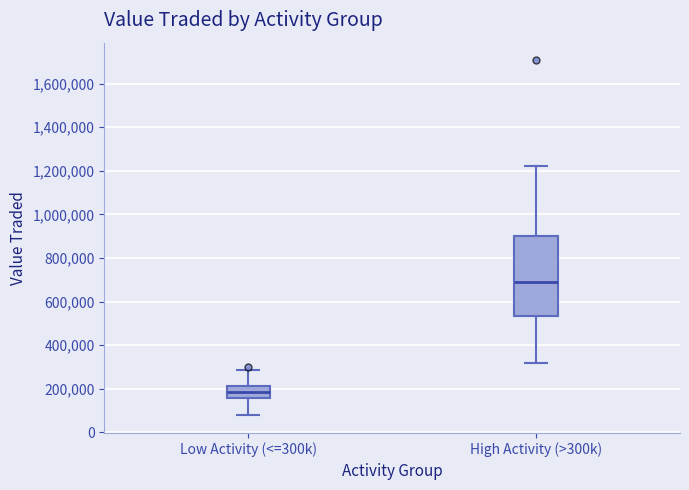

Where does the upper whisker of the box for Low Activity (<=300k) end on the y-axis? The values are not printed on the chart, so give them approximately, as read against the axis.

280000